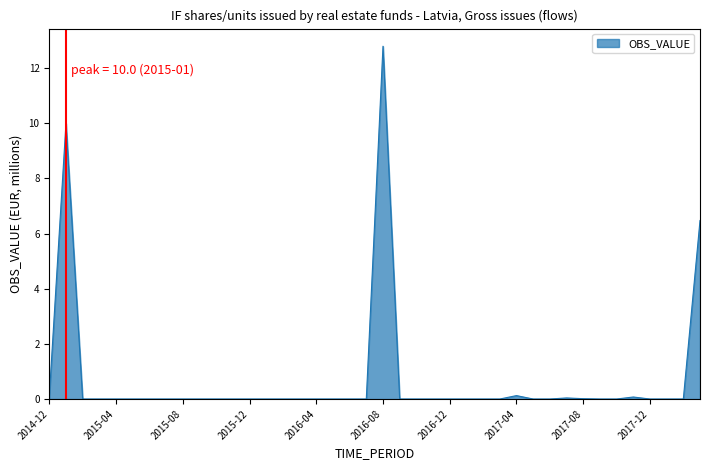

How many lines are shown in the chart?

1